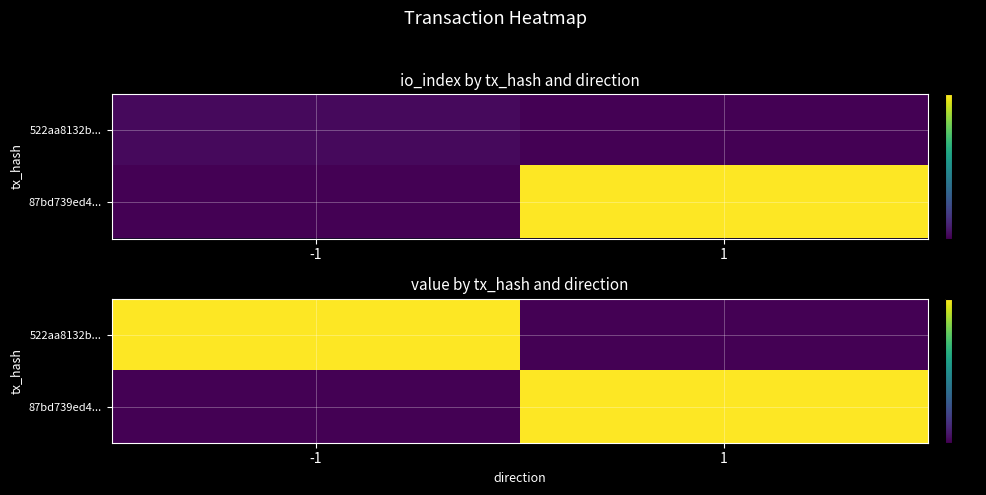

Between -1 and 1, which series saw the biggest shift?

522aa8132b...